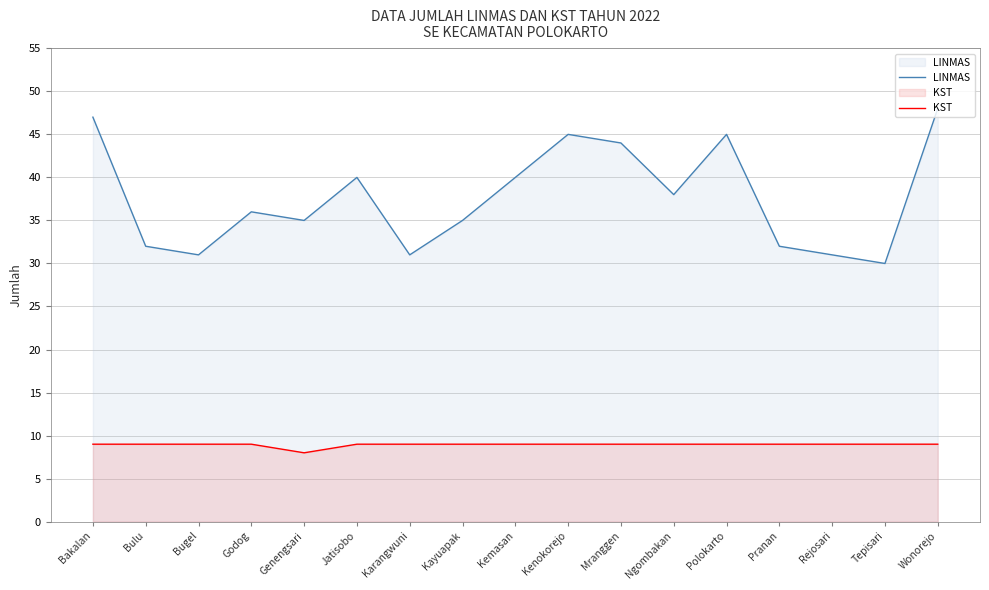

Between Kayuapak and Ngombakan, which series saw the biggest shift?

LINMAS